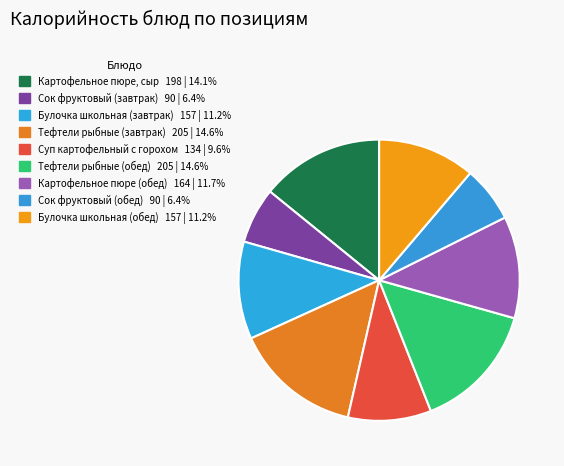

How many slices are in this pie chart?

9